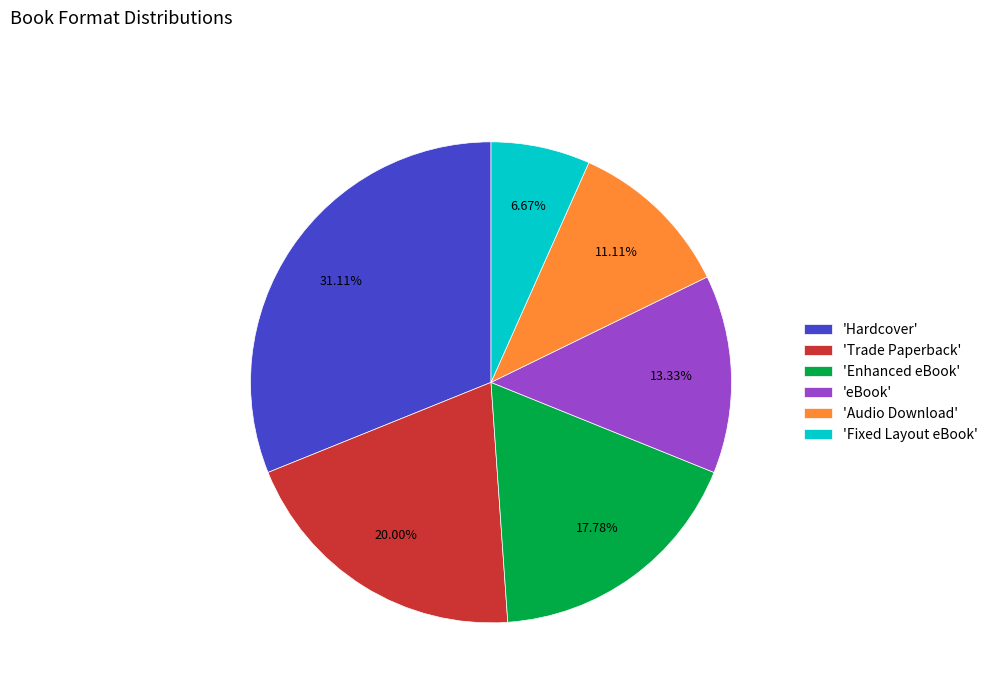

Is there any slice that represents more than half of the pie?

No